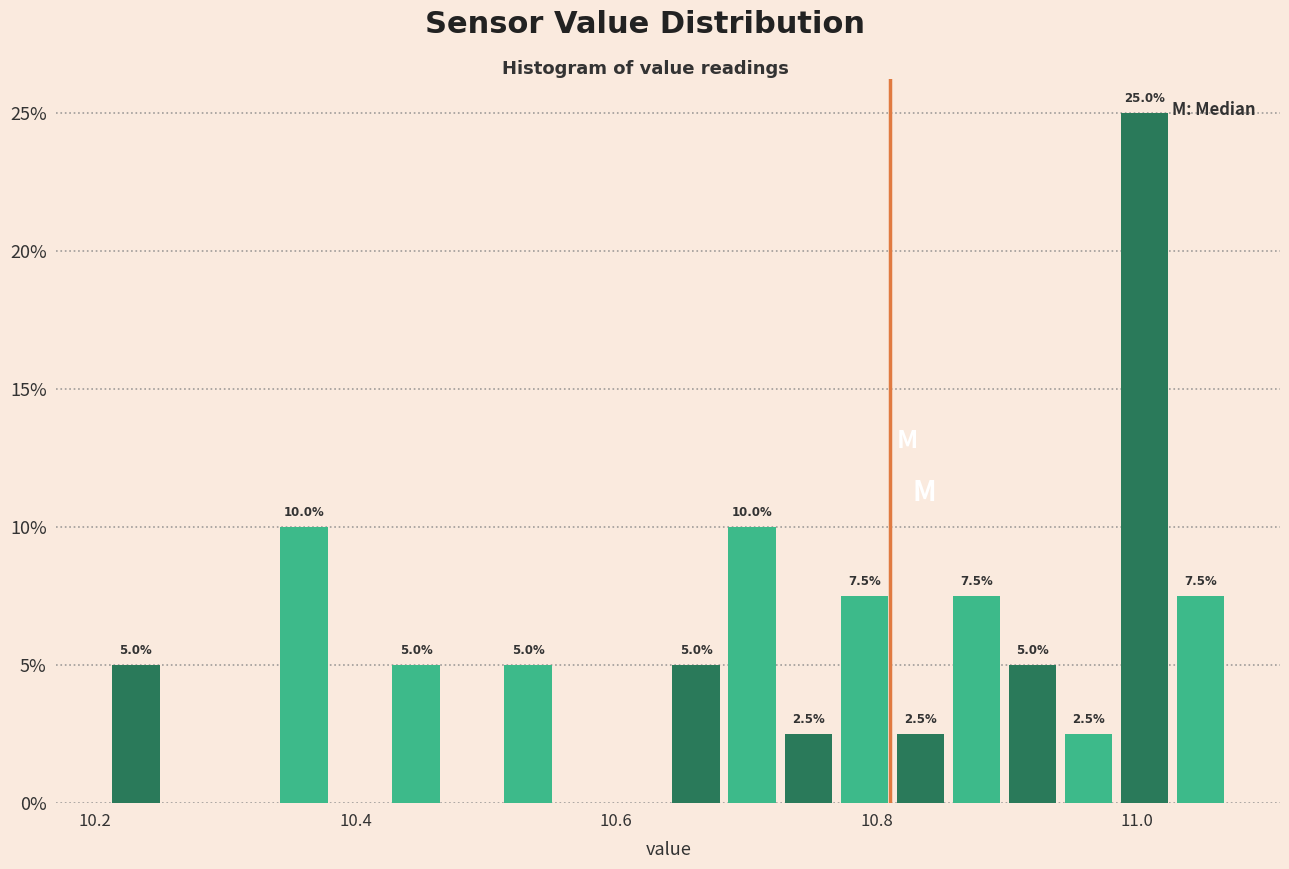

Read against the x-axis, roughly where is the centre of the tallest bar?

11.00